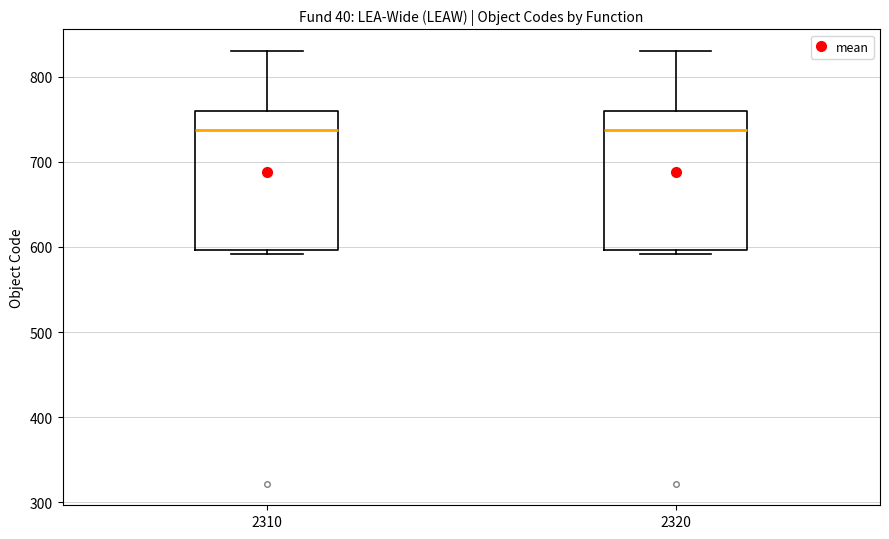

Reading left to right, transcribe this box plot: for each box, give where its median line is, the range the box spans, and where its two whiskers end, as read against the y-axis. The values are not printed on the chart, so give them approximately, as read against the axis.

2310: median 740, box 600 to 760, whiskers 590 to 830
2320: median 740, box 600 to 760, whiskers 590 to 830